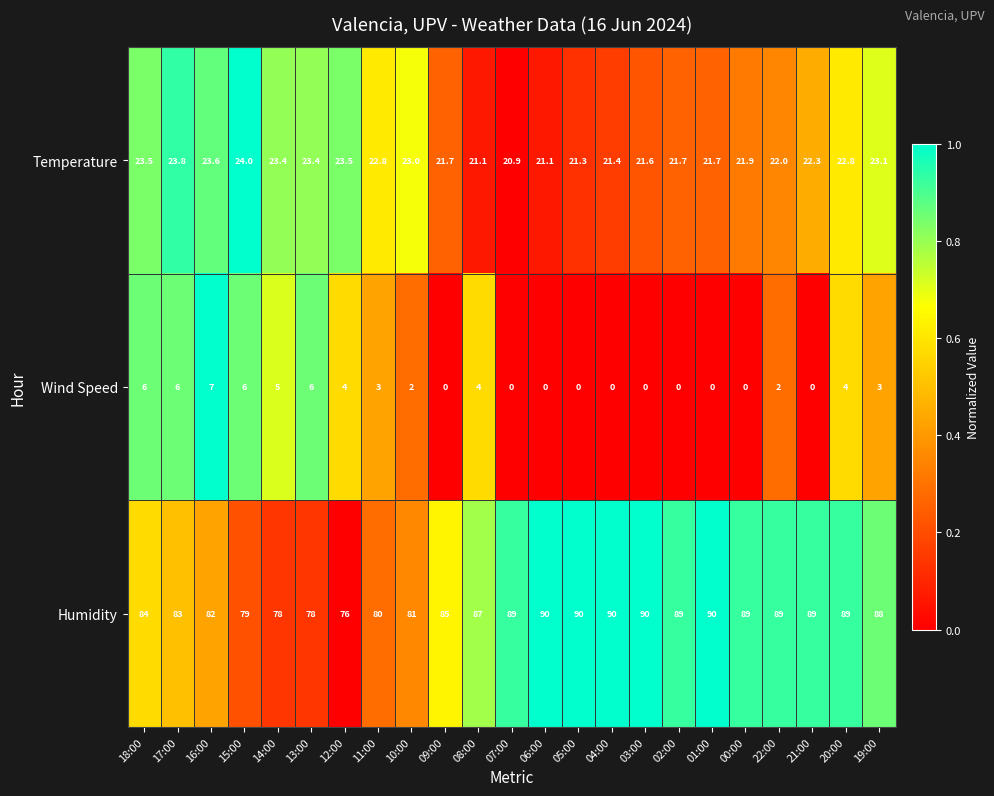

The Humidity series shows 33.2 at 21:00. True or false?

False